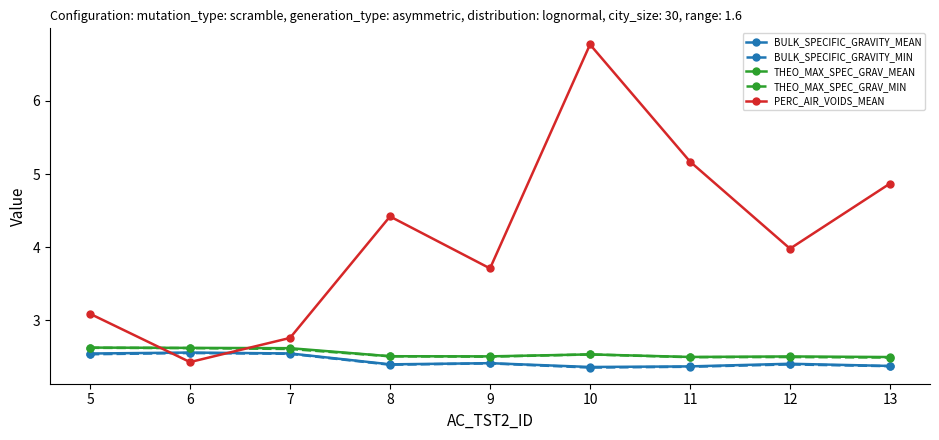

What is the sum of all THEO_MAX_SPEC_GRAV_MEAN values?

22.9